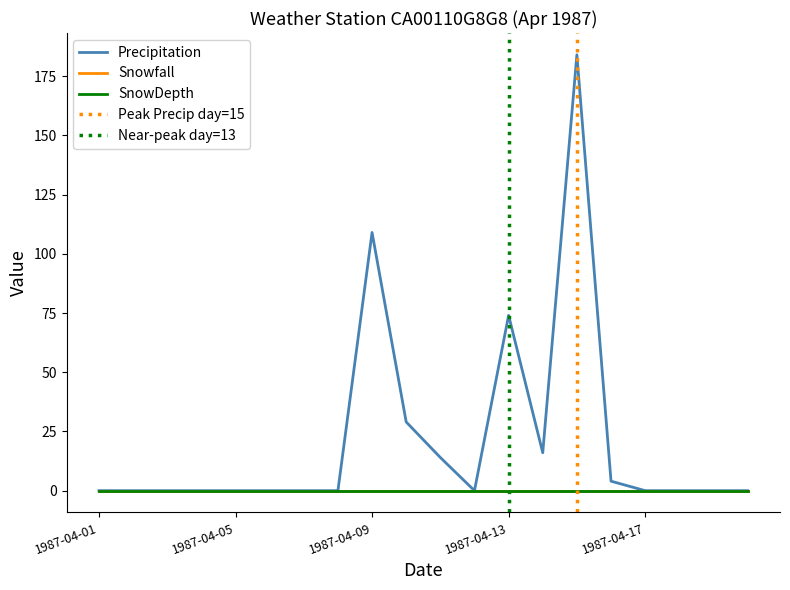

How many values in Precipitation are above zero?

7